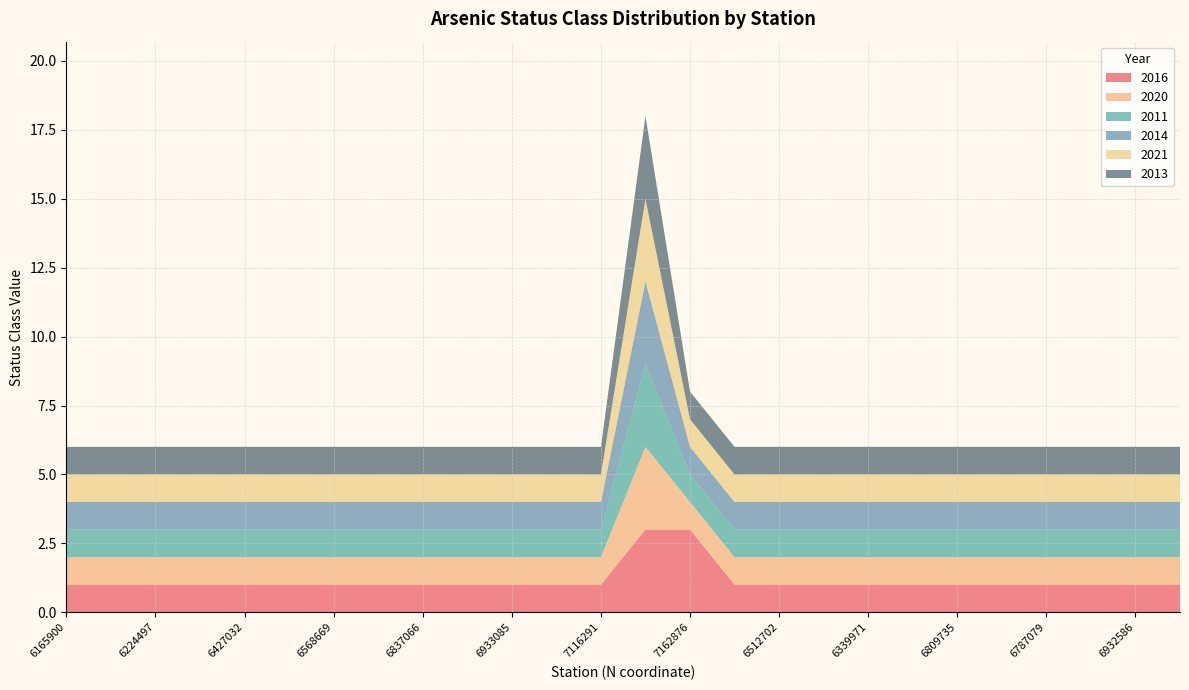

Reading right to left, extract all data points from this chart.

2016: 1	1	1	1	1	1	1	1	1	1	1	3	3	1	1	1	1	1	1	1	1	1	1	1	1	1
2020: 1	1	1	1	1	1	1	1	1	1	1	1	3	1	1	1	1	1	1	1	1	1	1	1	1	1
2011: 1	1	1	1	1	1	1	1	1	1	1	1	3	1	1	1	1	1	1	1	1	1	1	1	1	1
2014: 1	1	1	1	1	1	1	1	1	1	1	1	3	1	1	1	1	1	1	1	1	1	1	1	1	1
2021: 1	1	1	1	1	1	1	1	1	1	1	1	3	1	1	1	1	1	1	1	1	1	1	1	1	1
2013: 1	1	1	1	1	1	1	1	1	1	1	1	3	1	1	1	1	1	1	1	1	1	1	1	1	1